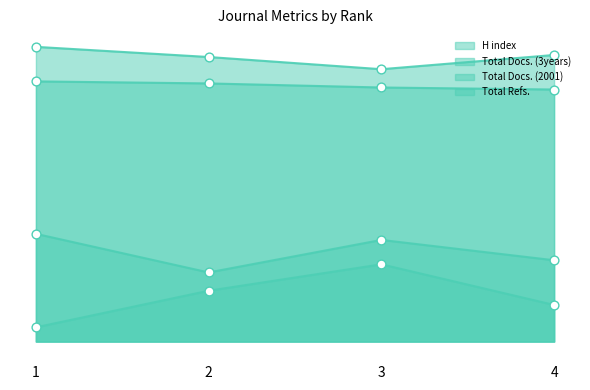

Which series has the widest spread of Y values?

Total Docs. (2001)